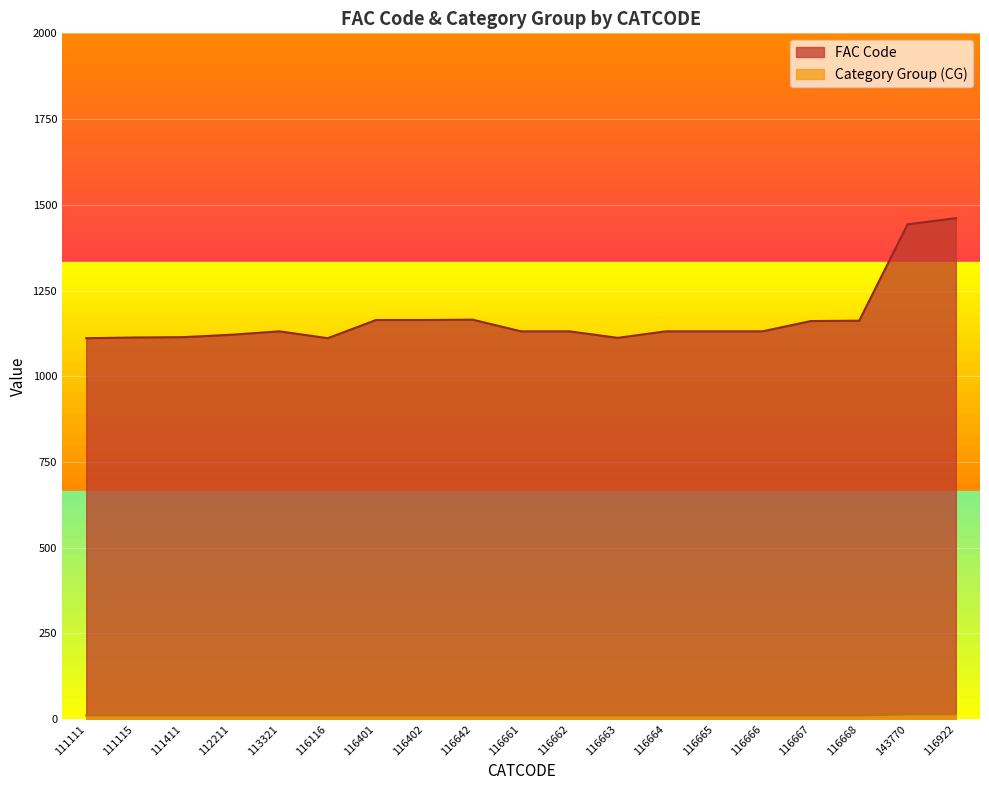

Where is the first local minimum for FAC Code?

116116